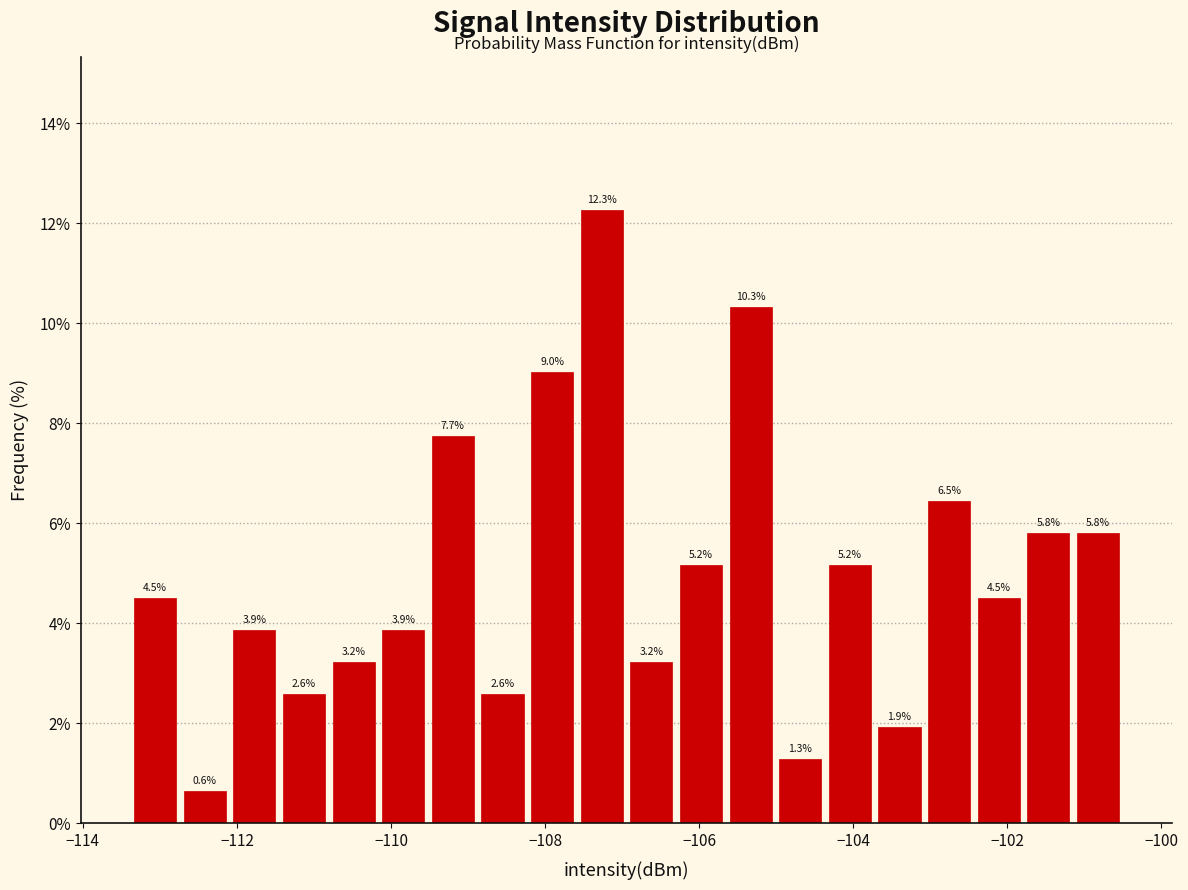

Read against the x-axis, roughly where is the centre of the tallest bar?

-107.2